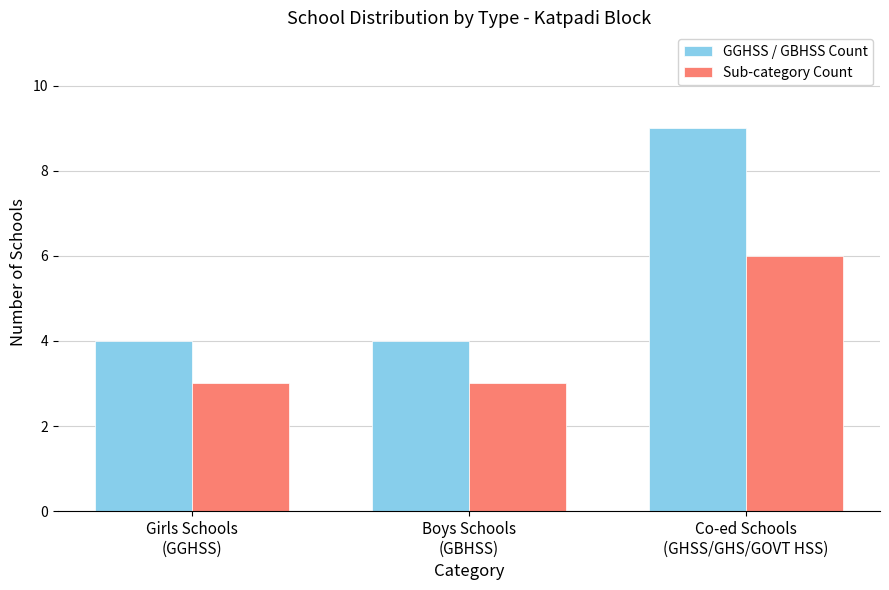

How many categories are shown in the chart?

3